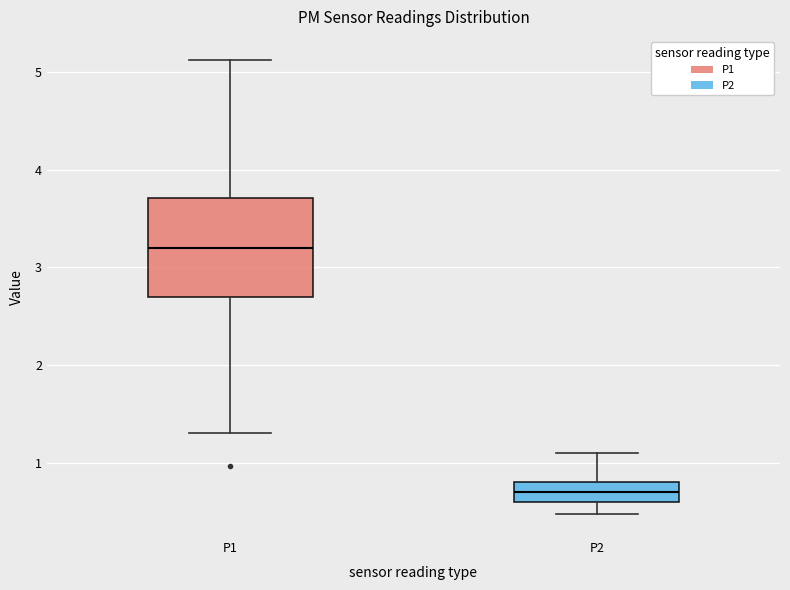

Reading left to right, read every box against the y-axis: the position of its median line, the range the box covers, and the ends of its whiskers. The values are not printed on the chart, so give them approximately, as read against the axis.

P1: median 3.2, box 2.7 to 3.7, whiskers 1.3 to 5.1
P2: median 0.7, box 0.6 to 0.8, whiskers 0.5 to 1.1